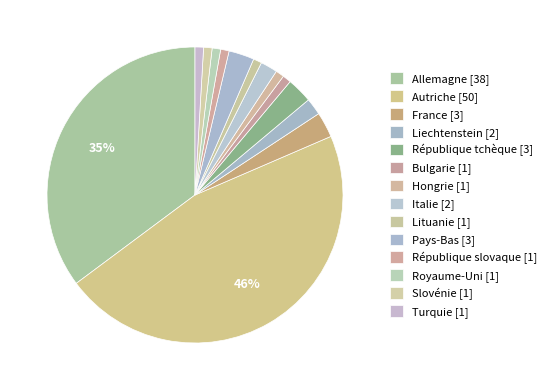

Count the number of slices in the pie.

14